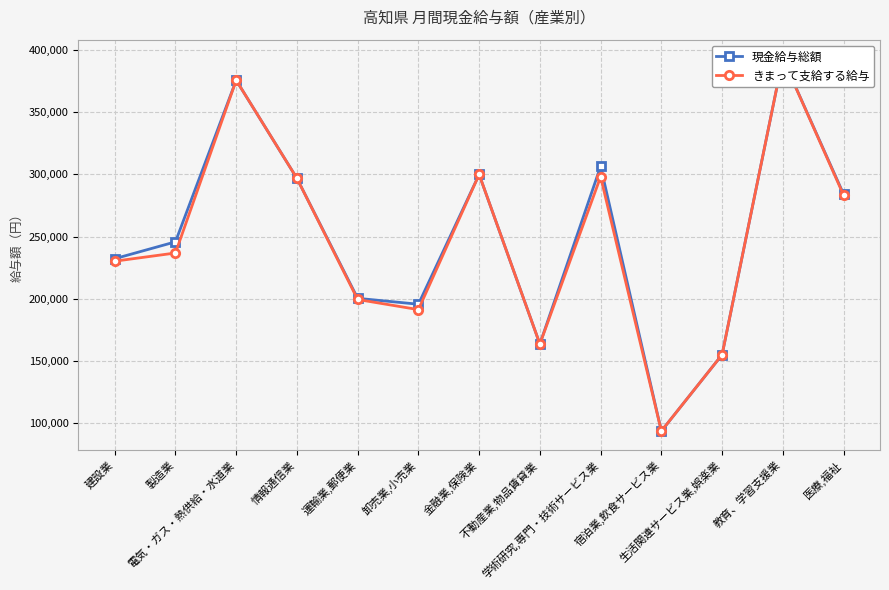

What is the label of the 4th point from the left?

情報通信業